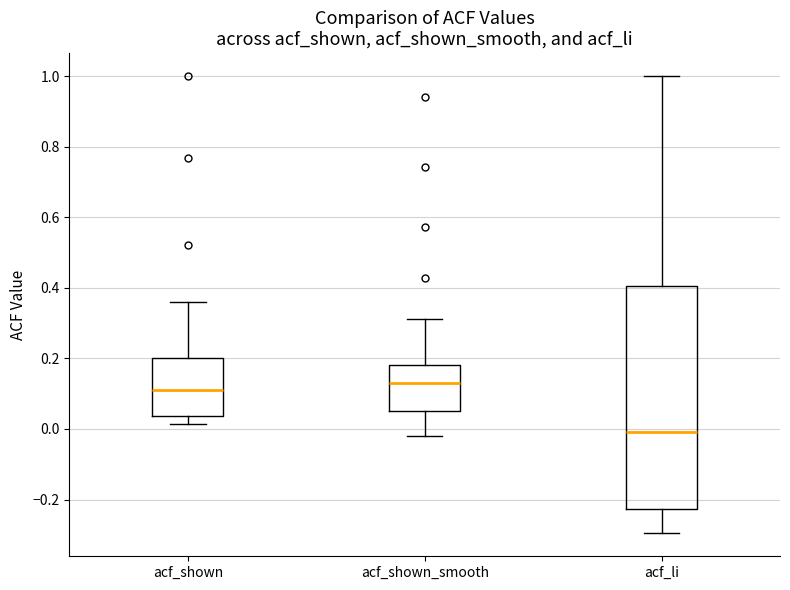

Which box is the tallest, from its lower edge to its upper edge?

acf_li